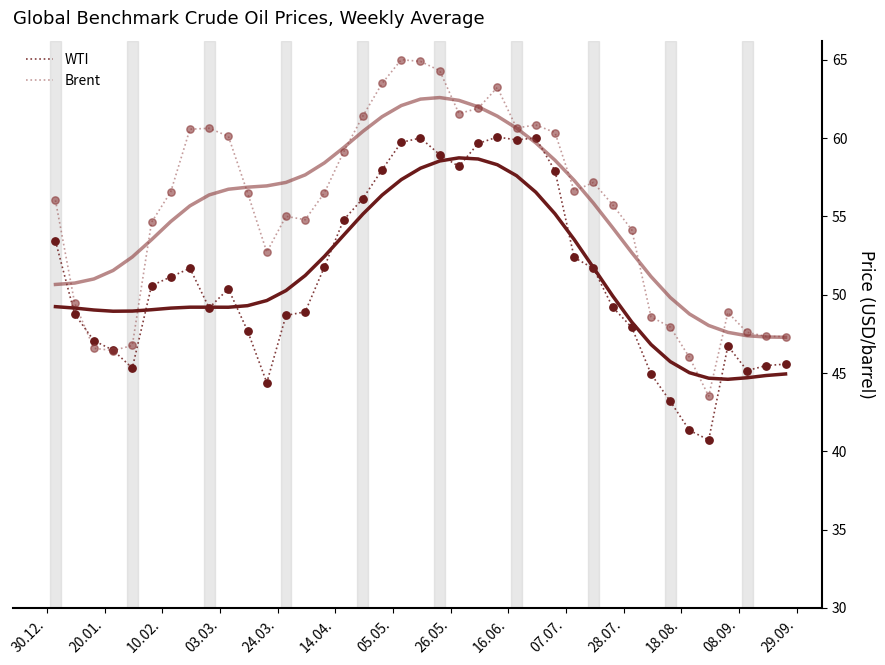

Which series reaches the minimum Y coordinate?

WTI